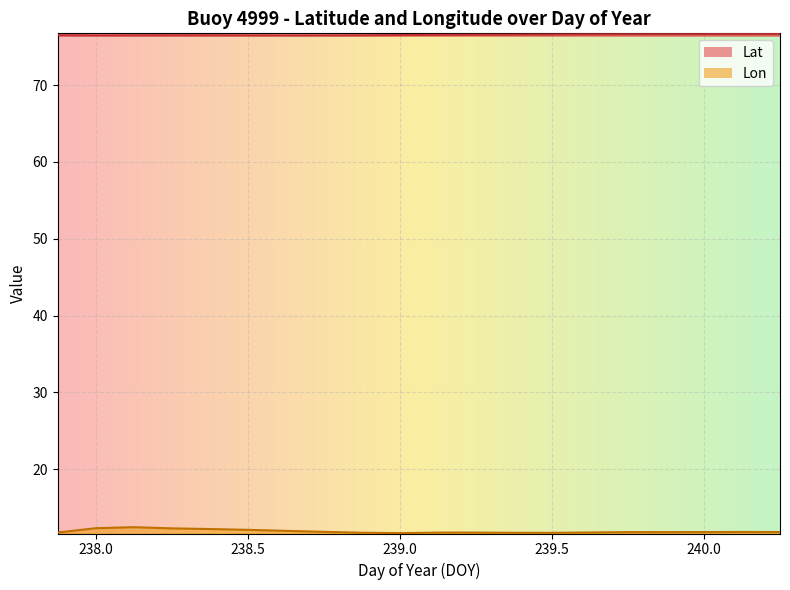

True or false: Lon and Lat intersect in this chart.

False